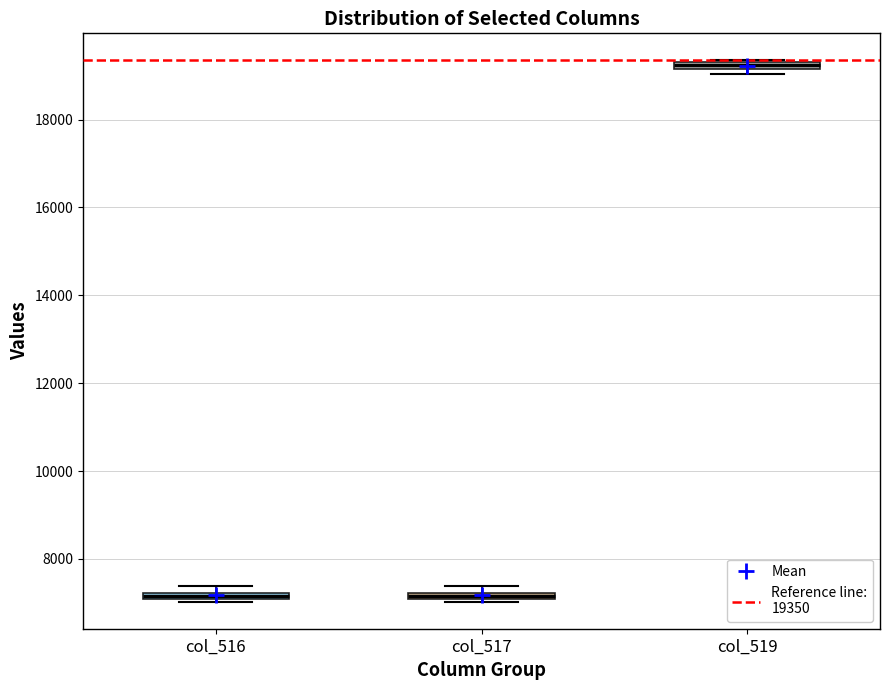

Which box's median line is the highest?

col_519